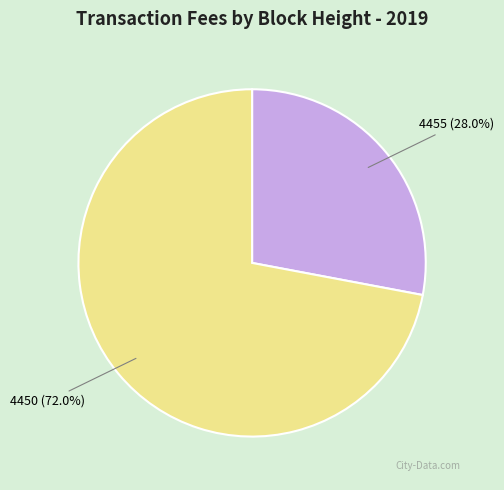

Approximately how many times larger is the value at 4455 compared to 4450?

0.4